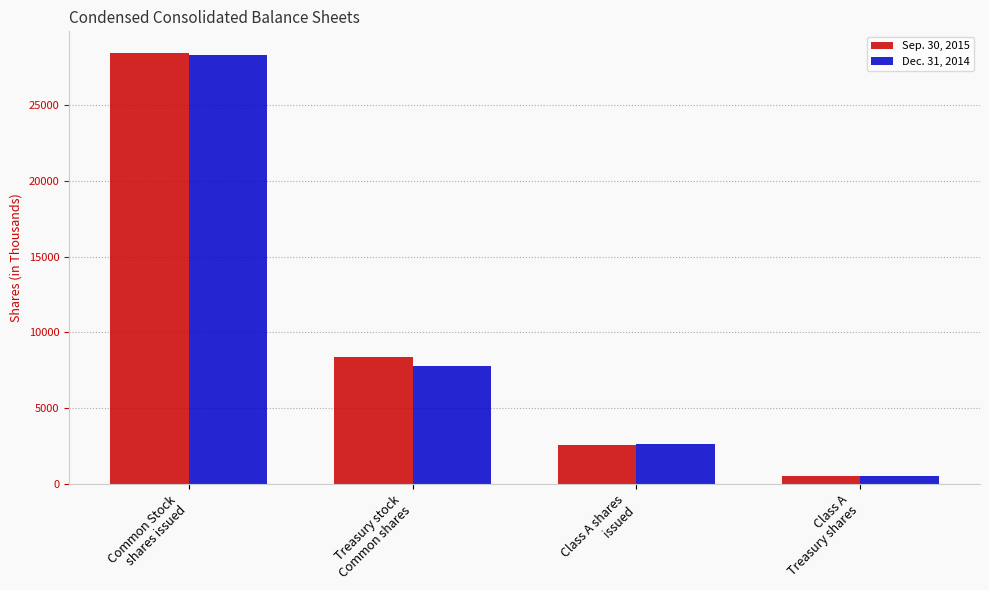

What is the value of the Sep. 30, 2015 bar at the 4th from the left?

522